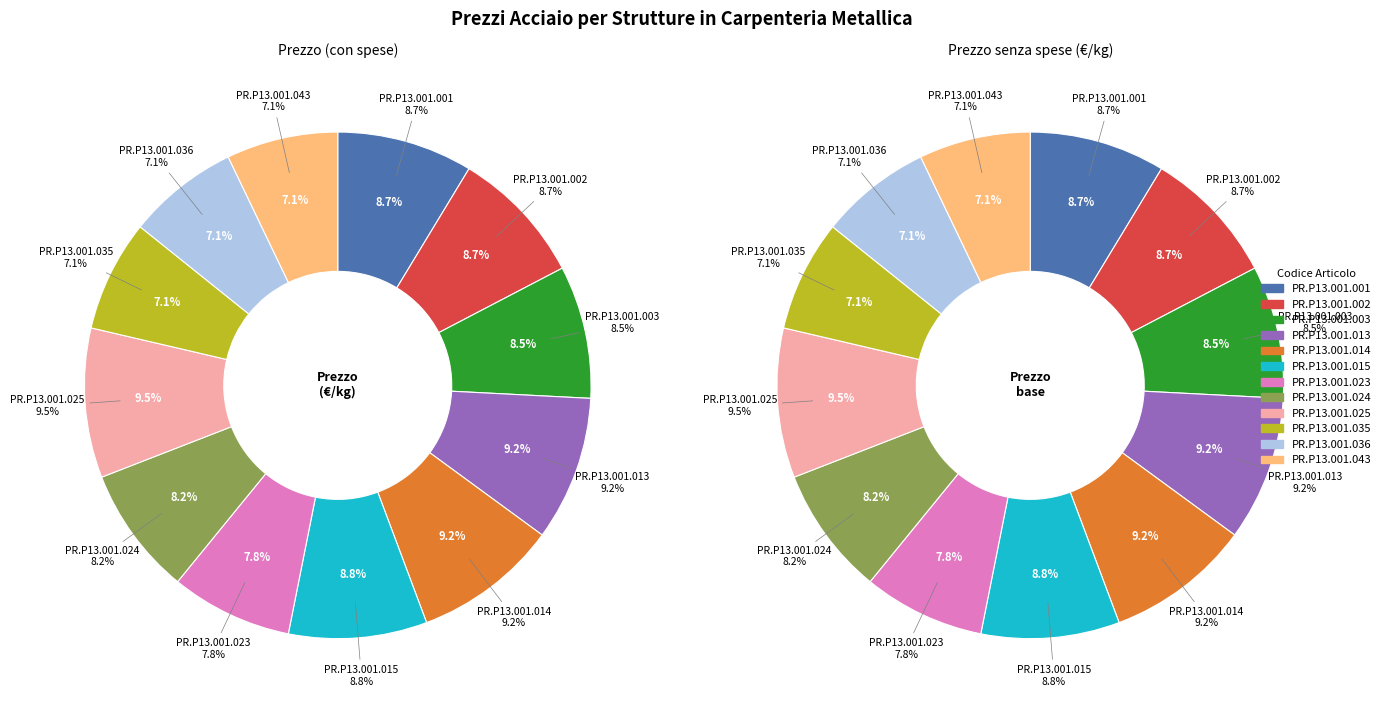

What percentage is the PR.P13.001.035 slice, to the nearest percent?

7%